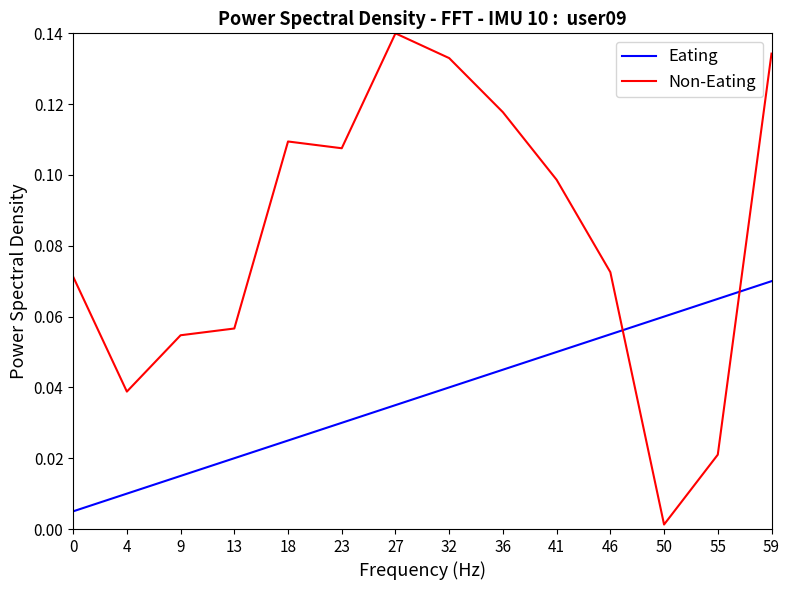

Which series changed the most between 13 and 59?

Non-Eating